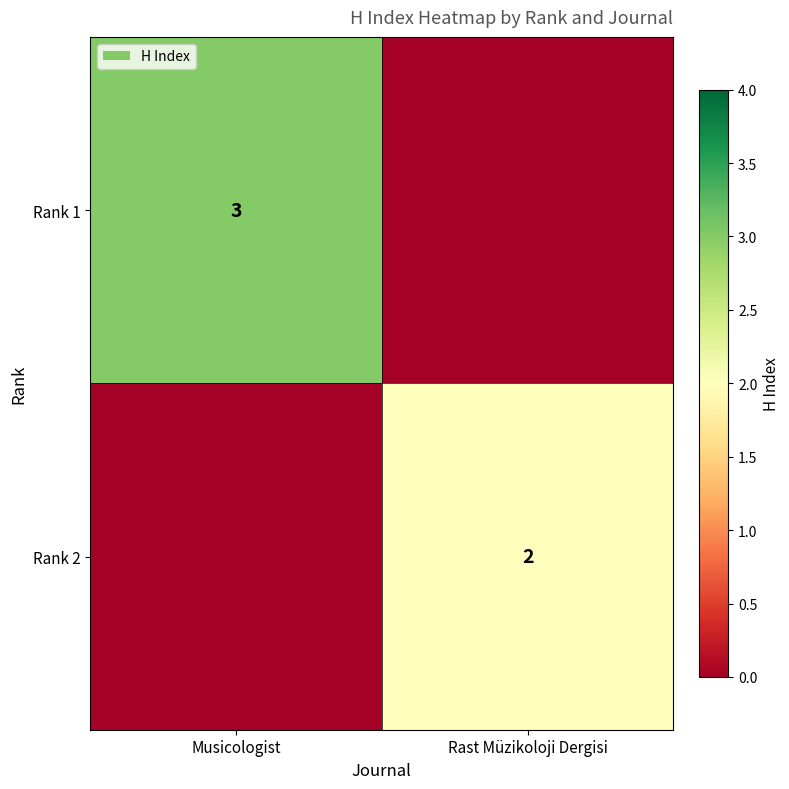

Is it true that Rank 1 equals 5 at Musicologist?

False